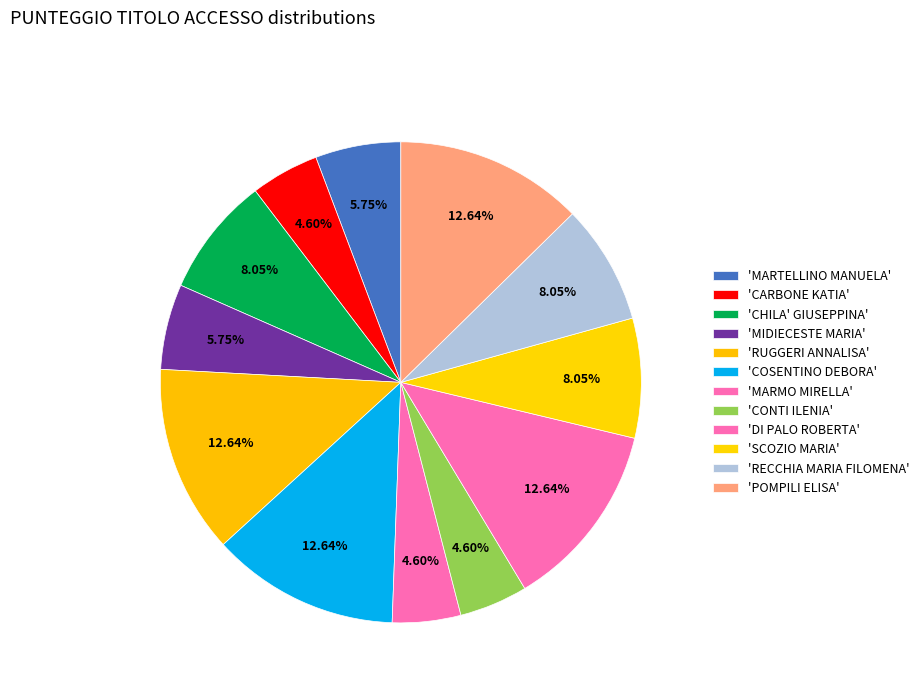

How many segments does this pie chart have?

12